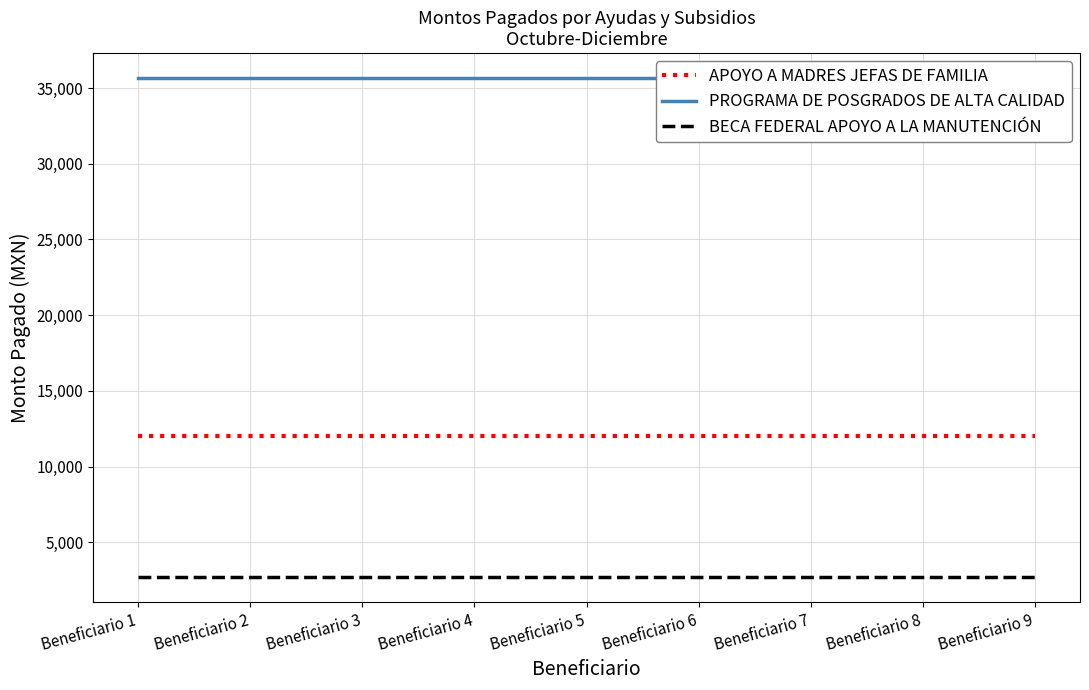

Rank the categories by PROGRAMA DE POSGRADOS DE ALTA CALIDAD value from highest to lowest.

Beneficiario 1, Beneficiario 2, Beneficiario 3, Beneficiario 4, Beneficiario 5, Beneficiario 6, Beneficiario 7, Beneficiario 8, Beneficiario 9